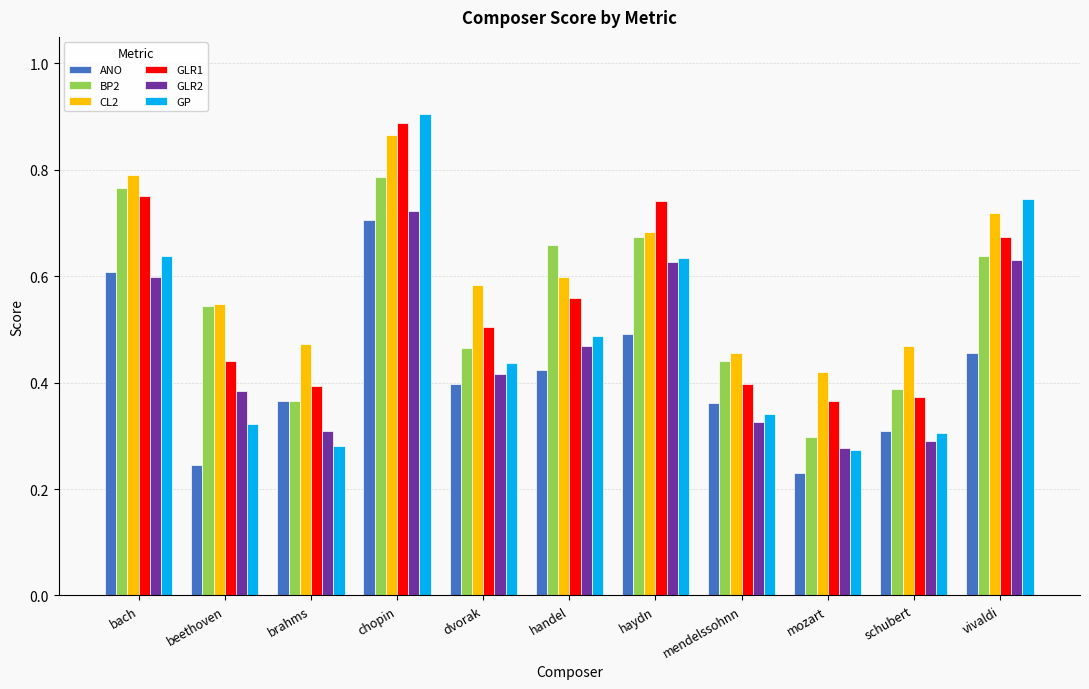

Which series has the widest spread of values?

GP